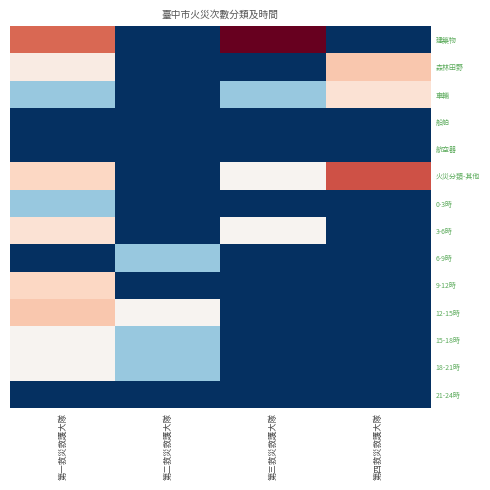

What is the total value across all series at 第四救災救護大隊?

22